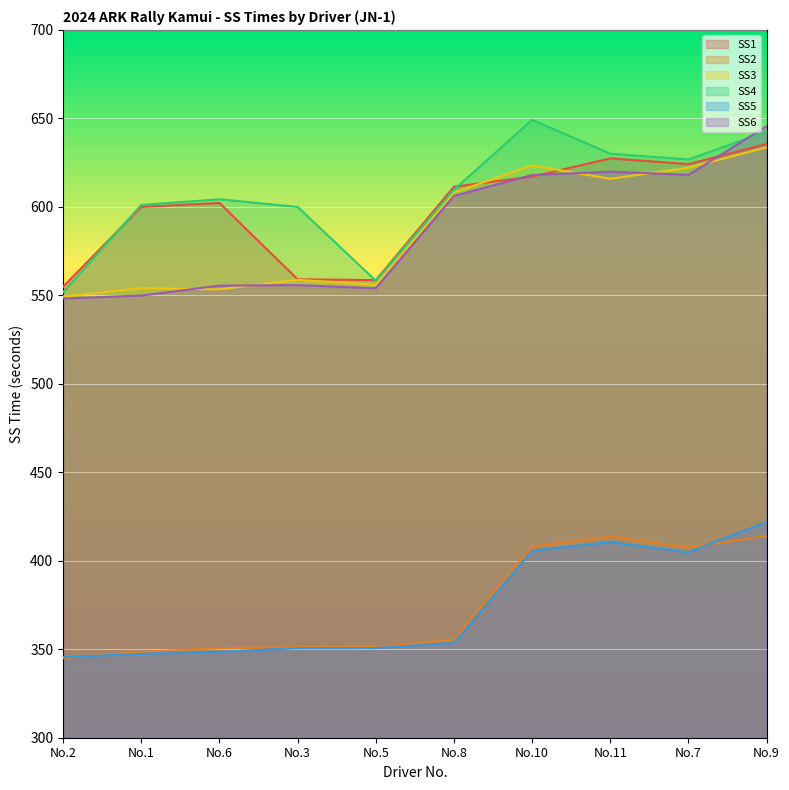

What is the spread (max minus min) of values at No.2?

209.9